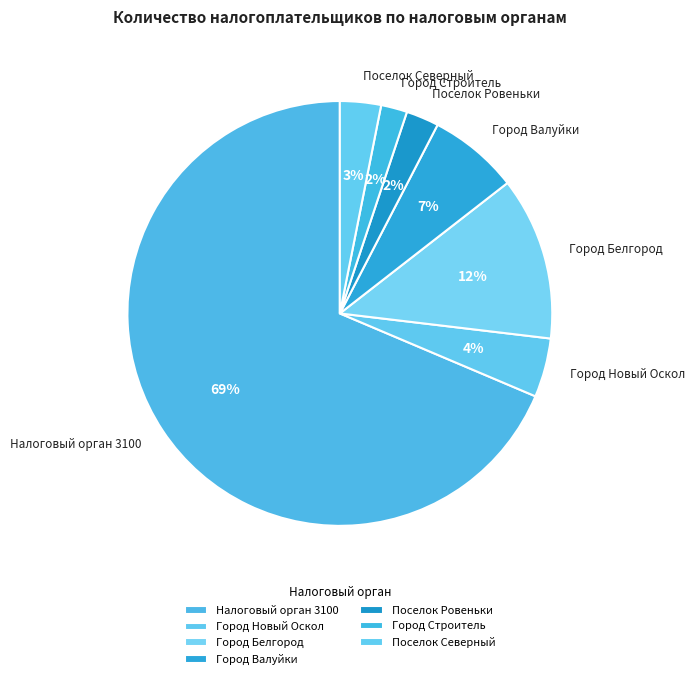

True or false: Поселок Северный accounts for 3% of the total.

True